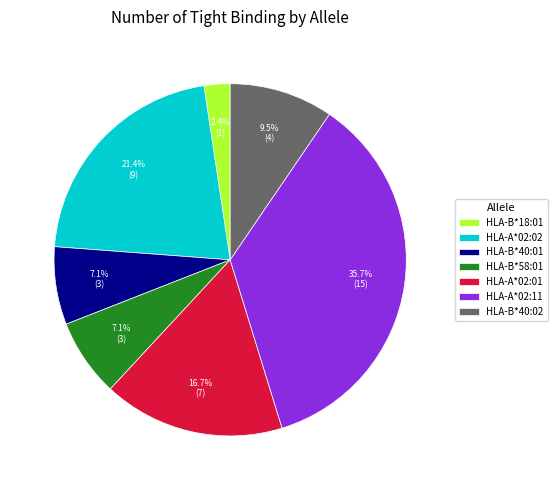

Is it true that HLA-B*40:01 is 7% of the pie?

True